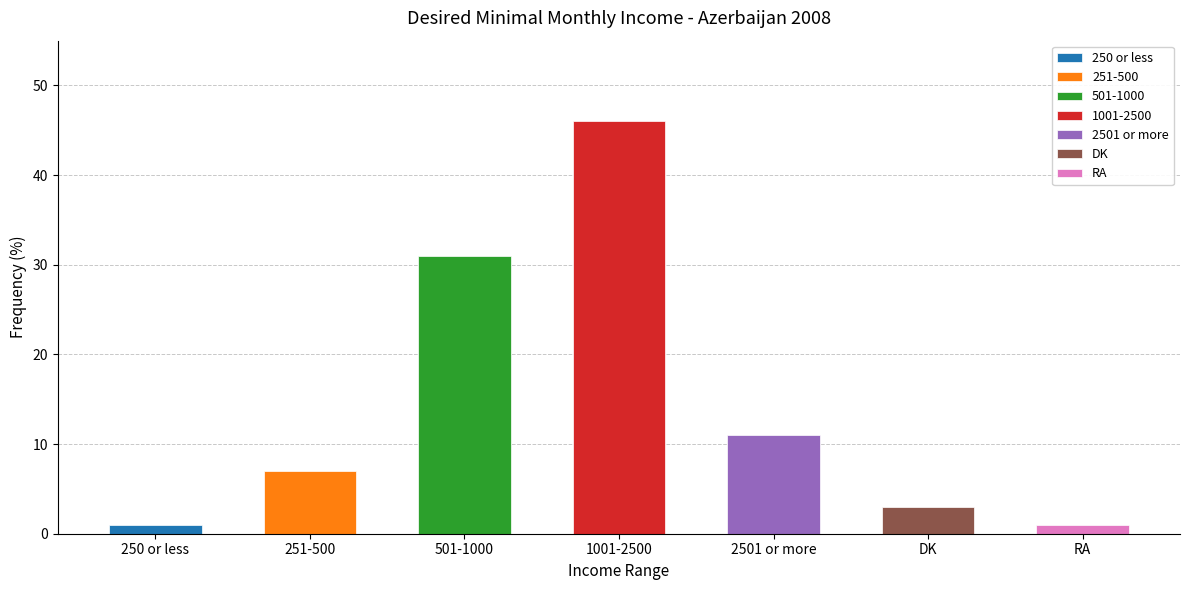

List the labels in order of value, smallest first.

250 or less, RA, DK, 251-500, 2501 or more, 501-1000, 1001-2500